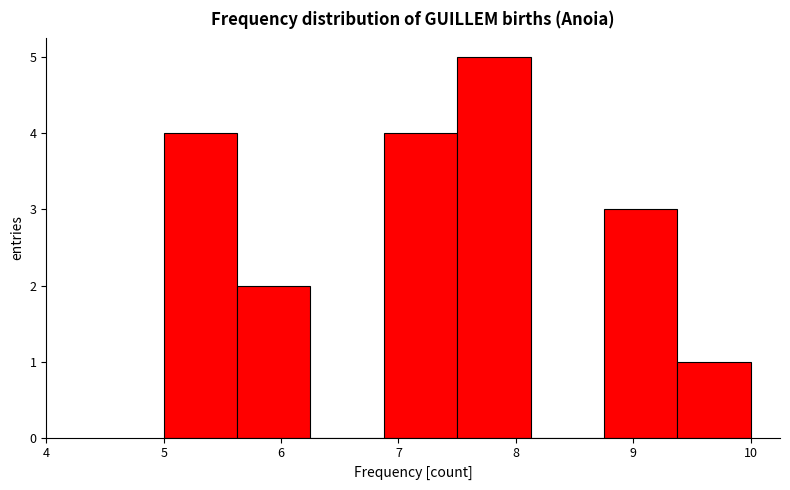

Reading left to right, list every bar in this chart as the range it spans on the x-axis followed by its height. Neither the bar edges nor the heights are printed on the chart, so give them approximately, as read against the axes.

5.0 to 5.6: 4
5.6 to 6.3: 2
6.3 to 6.9: 0
6.9 to 7.5: 4
7.5 to 8.1: 5
8.1 to 8.8: 0
8.8 to 9.4: 3
9.4 to 10.0: 1